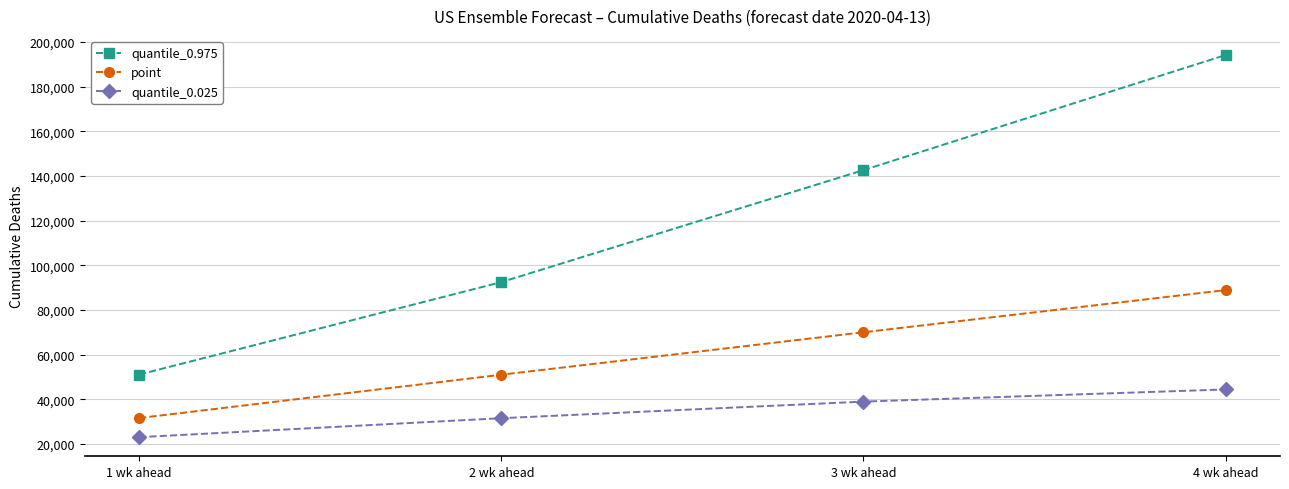

True or false: point has a value of 130837 at 4 wk ahead.

False